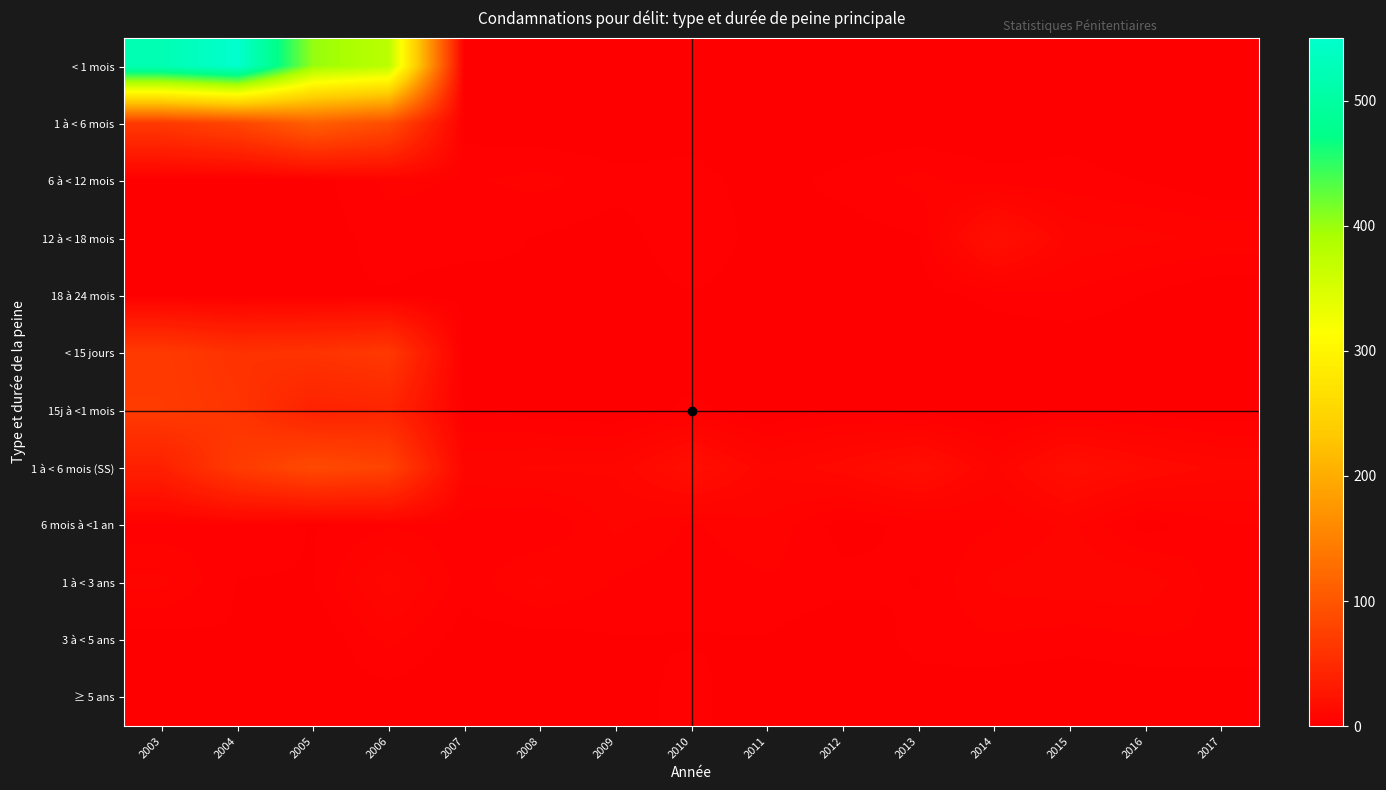

What is the total value across all series at 2016?

38